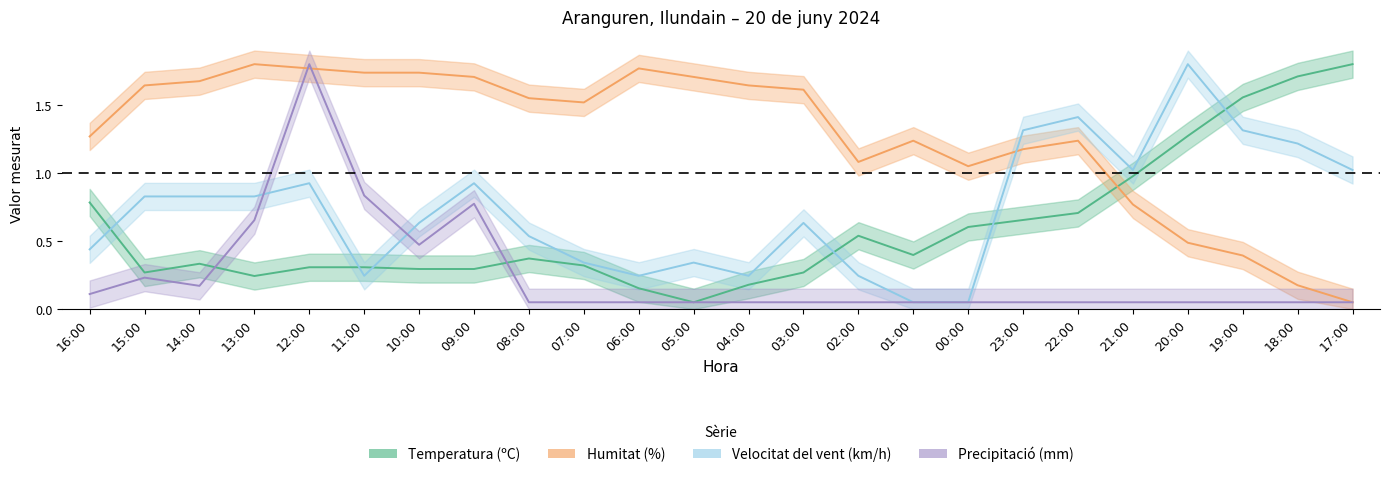

Reading right to left, extract all data points from this chart.

Temperatura (ºC): 1.8	1.7	1.6	1.3	1.0	0.7	0.7	0.6	0.4	0.5	0.3	0.2	0.1	0.2	0.3	0.4	0.3	0.3	0.3	0.3	0.2	0.3	0.3	0.8
Humitat (%): 0.1	0.2	0.4	0.5	0.8	1.2	1.2	1.1	1.2	1.1	1.6	1.6	1.7	1.8	1.5	1.6	1.7	1.7	1.7	1.8	1.8	1.7	1.6	1.3
Velocitat del vent (km/h): 1.0	1.2	1.3	1.8	1.0	1.4	1.3	0.1	0.1	0.2	0.6	0.2	0.3	0.2	0.3	0.5	0.9	0.6	0.2	0.9	0.8	0.8	0.8	0.4
Precipitació (mm): 0.1	0.1	0.1	0.1	0.1	0.1	0.1	0.1	0.1	0.1	0.1	0.1	0.1	0.1	0.1	0.1	0.8	0.5	0.8	1.8	0.7	0.2	0.2	0.1